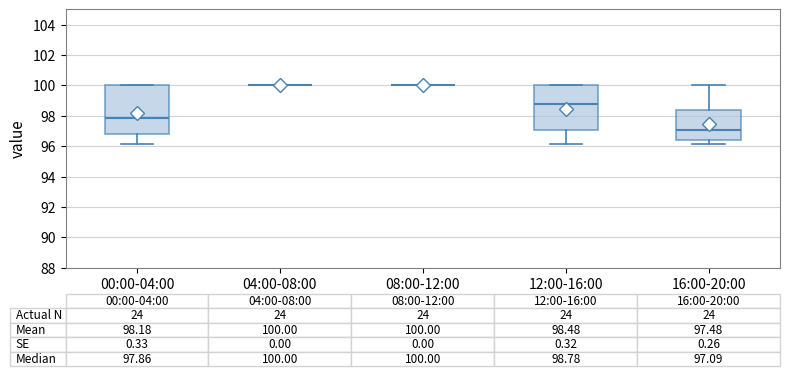

Comparing the boxes themselves (not the whiskers), which one is the tallest?

00:00-04:00